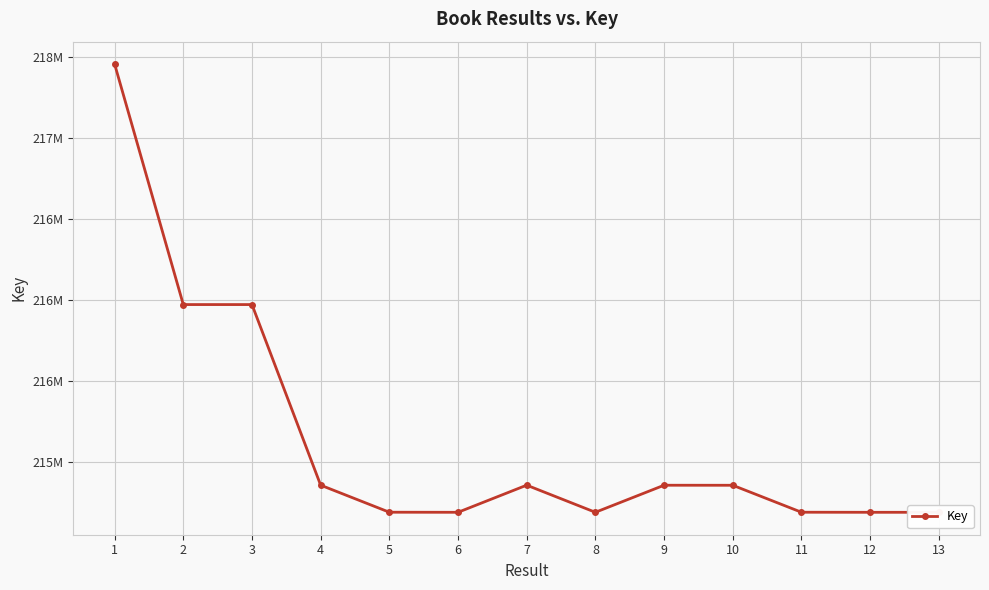

What is the ratio of the value at 7 to the value at 10?

1.0